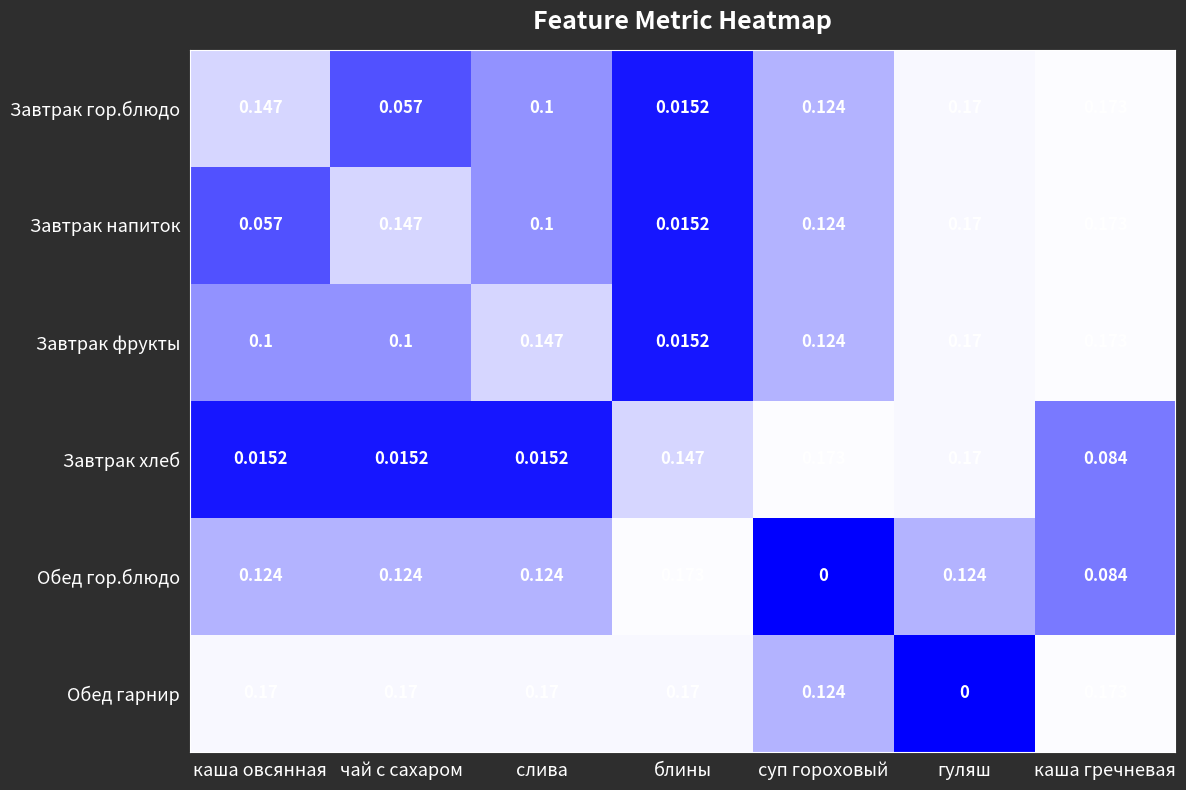

Where is Обед гор.блюдо nearest to the value 0?

суп гороховый